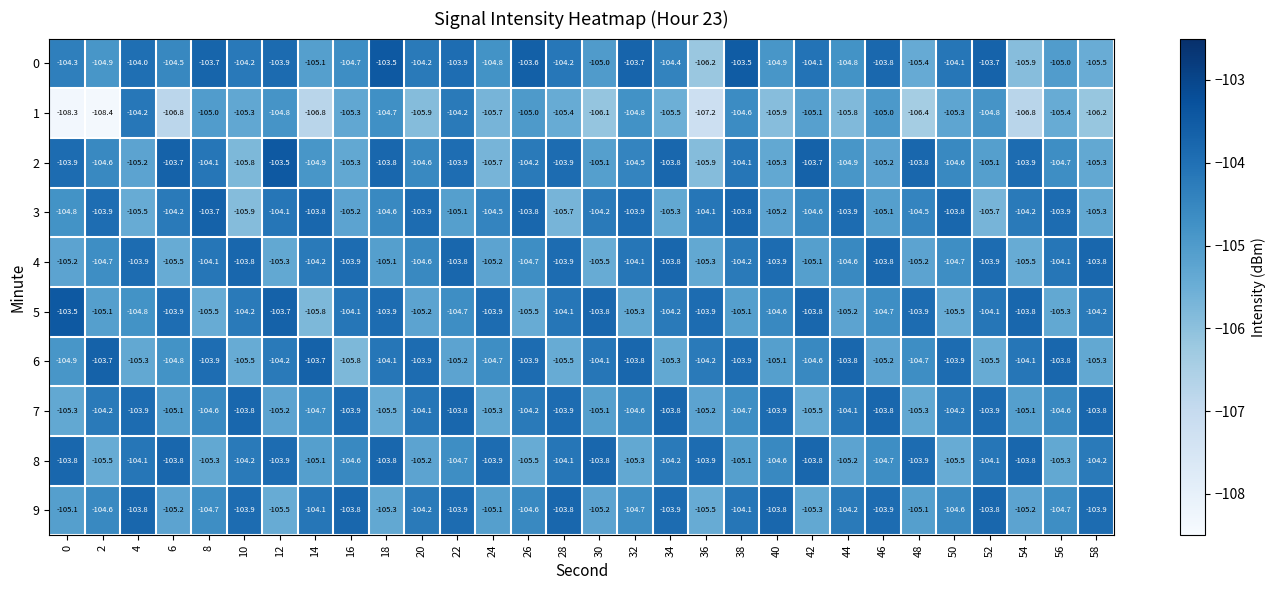

What is the average value of the 3 series?

-104.5